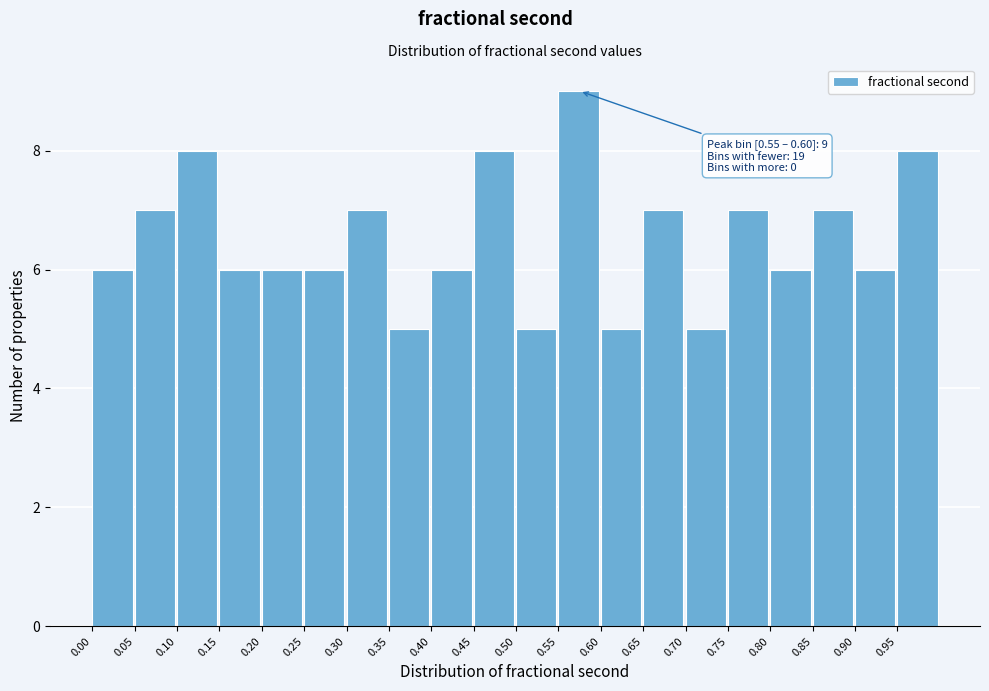

Which range on the x-axis has the tallest bar?

0.55 to 0.60